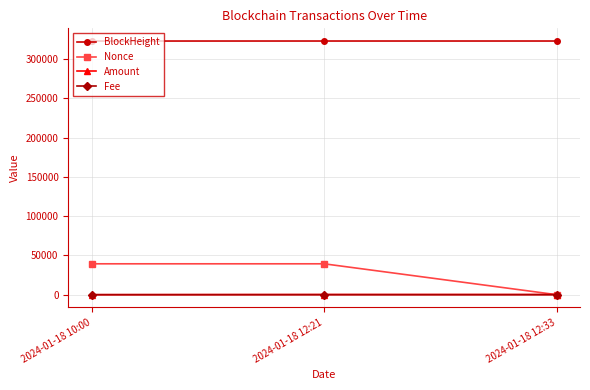

What is the label of the 1st point from the left?

2024-01-18 10:00